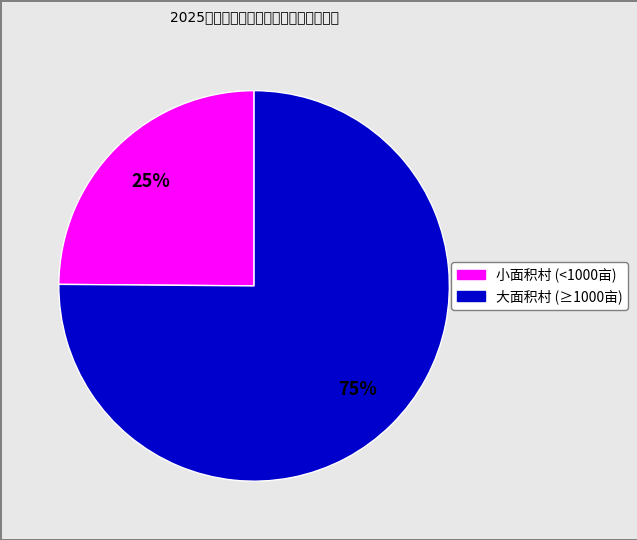

Does any single category account for the majority?

Yes